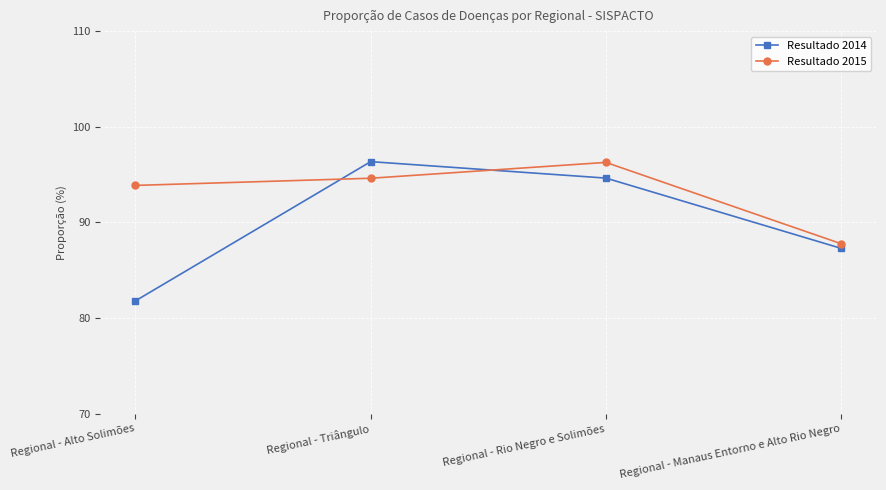

Which series ends up on top after the final intersection of Resultado 2015 and Resultado 2014?

Resultado 2015